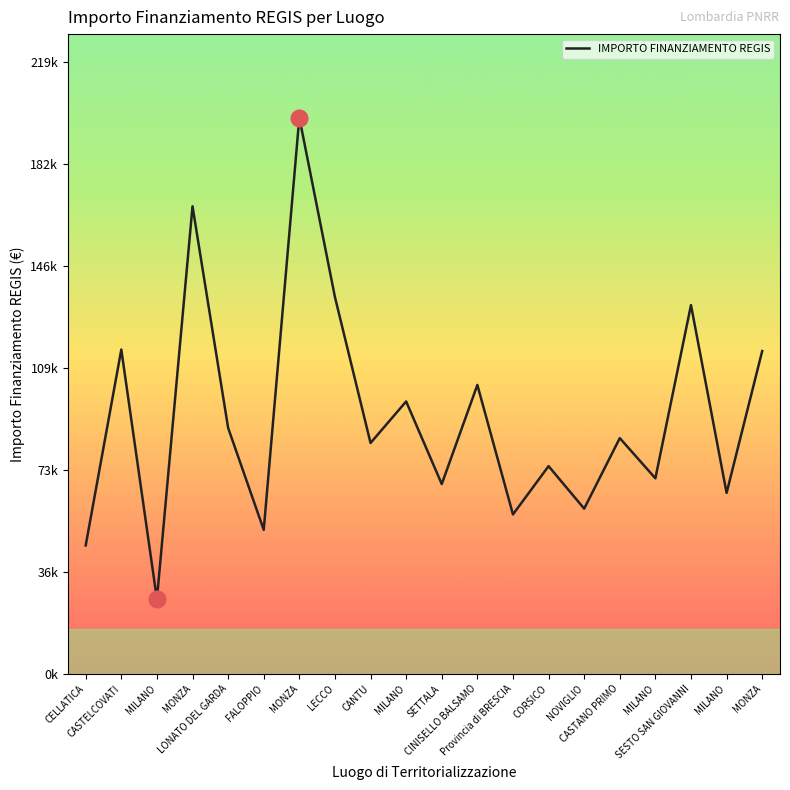

At which category does the data reach its first local peak?

CASTELCOVATI